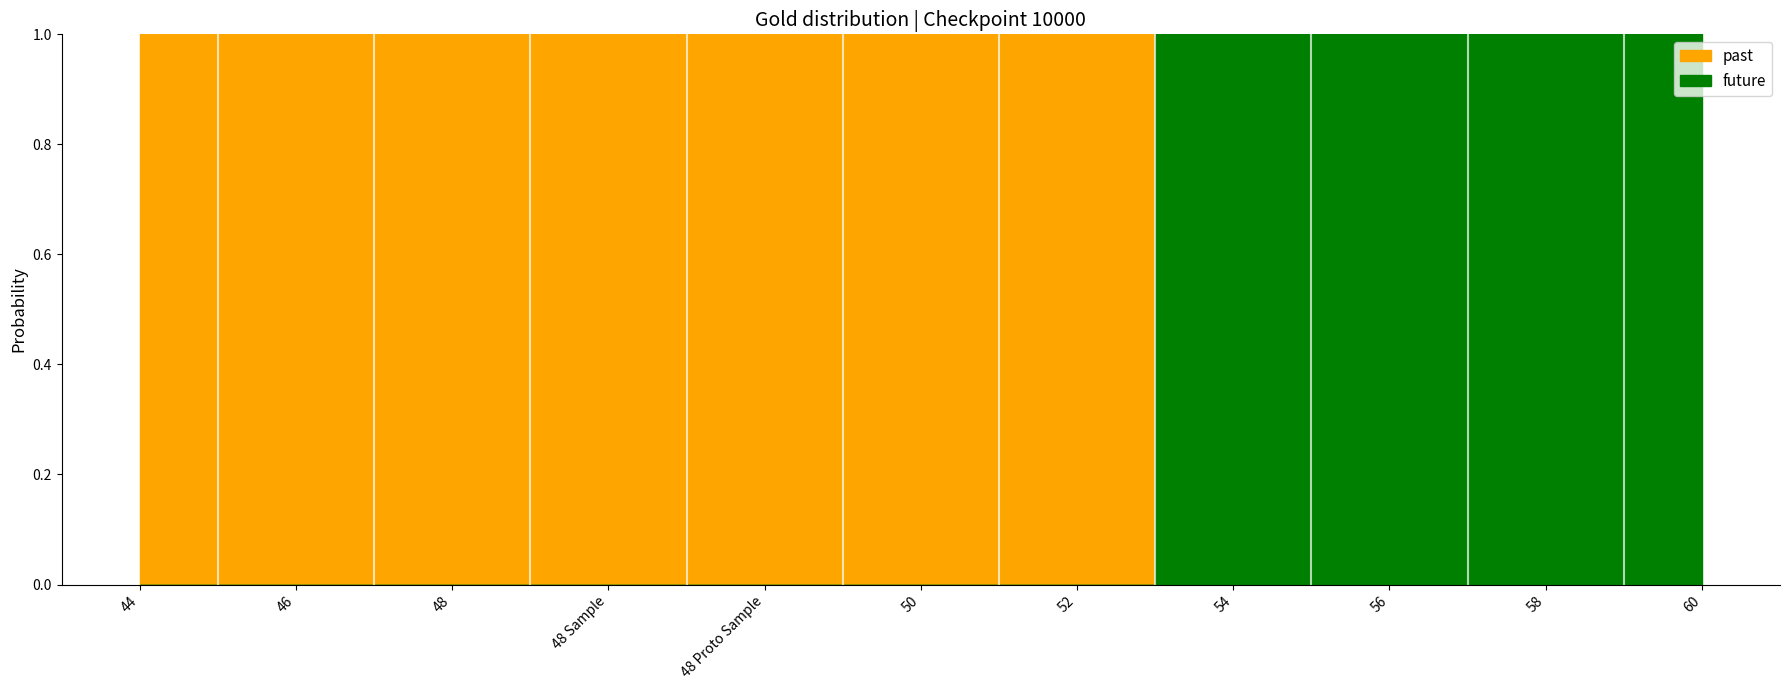

Which series has the widest spread of values?

past